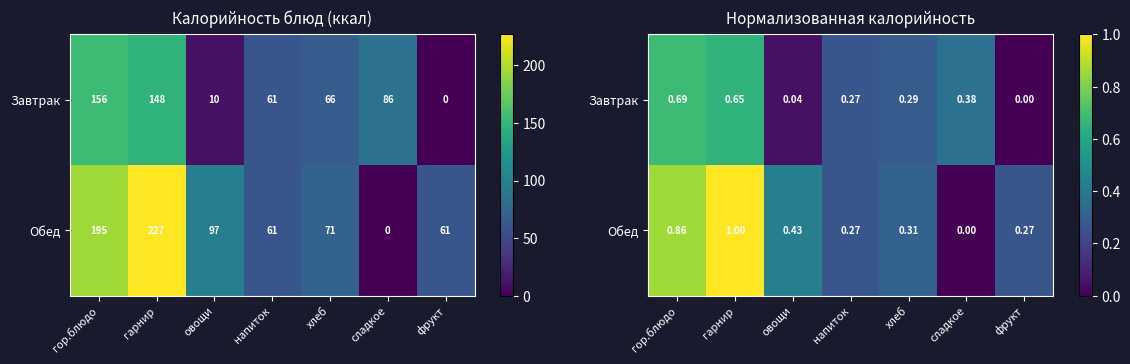

What is the difference between the second highest and minimum values in the Обед series?

0.9